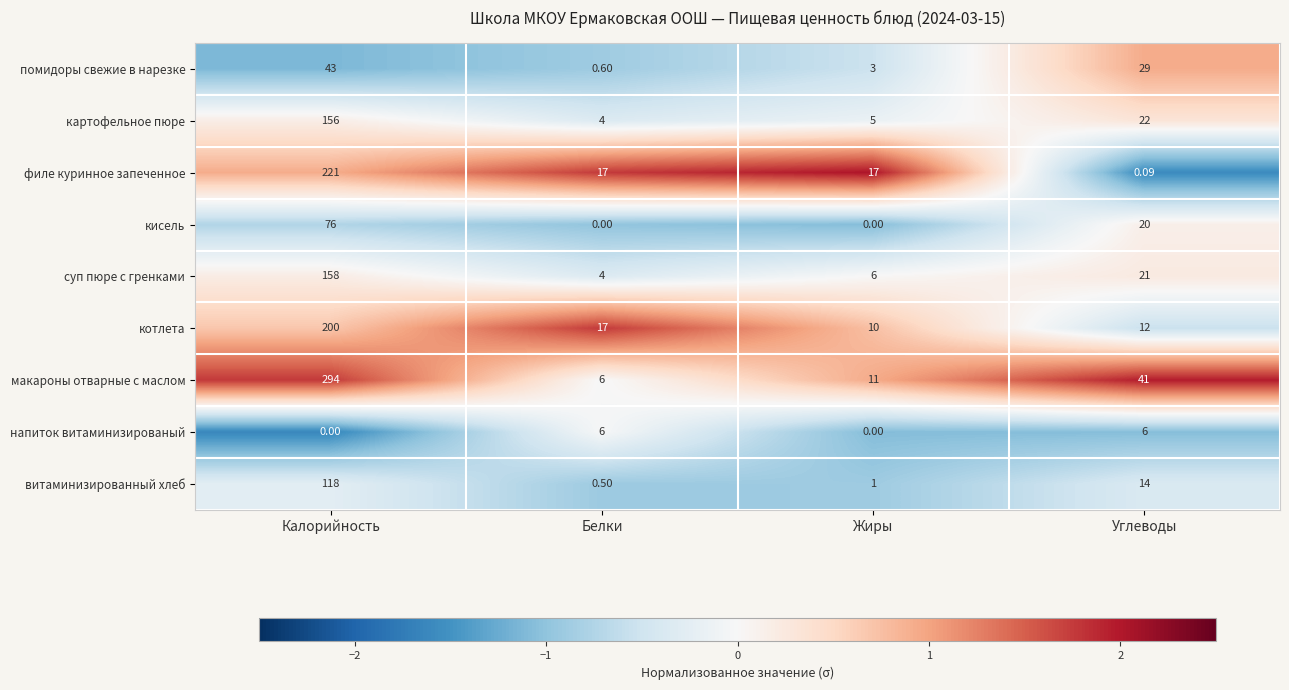

Is the value of филе куринное запеченное at Белки greater than the value of помидоры свежие в нарезке at Углеводы?

No